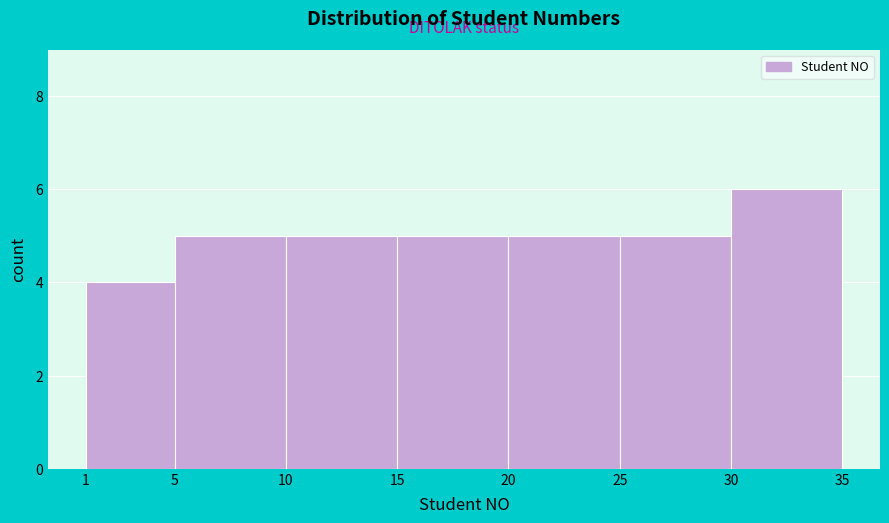

How tall is the bar that spans 20 to 25 on the x-axis? The values are not printed on the chart, so give them approximately, as read against the axis.

5